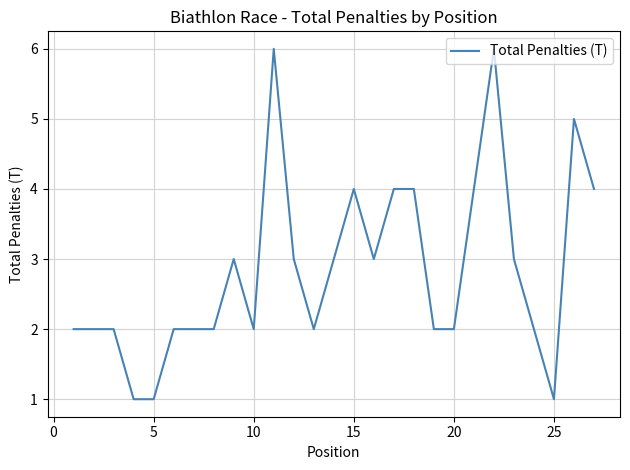

What is the greatest value displayed?

6